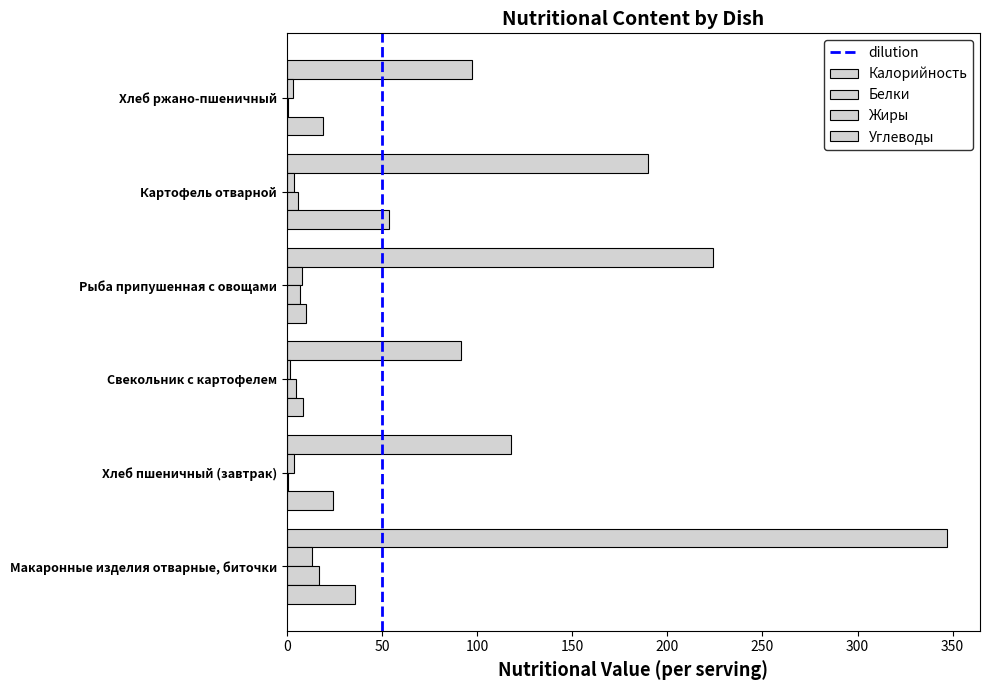

Count the number of categories in the chart.

6